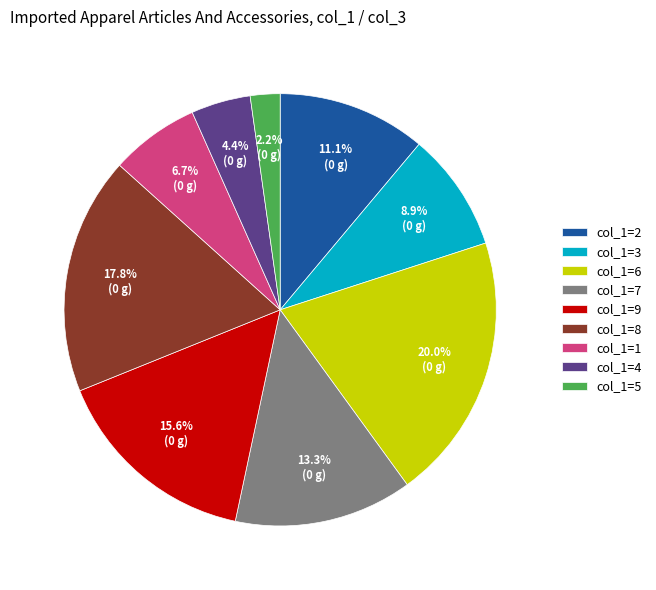

Which has a higher value, col_1=1 or col_1=3?

col_1=3